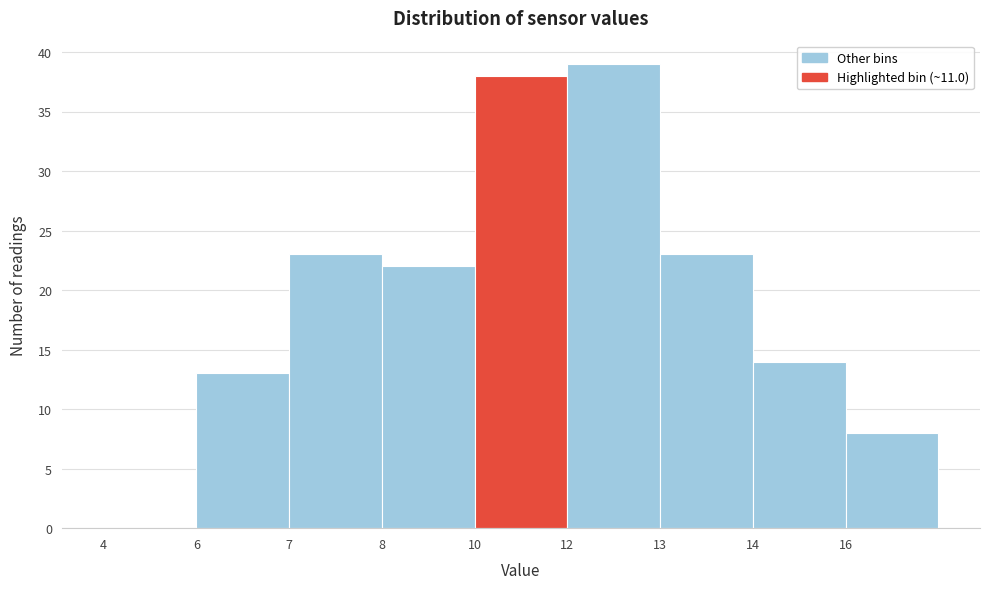

Reading left to right, extract all data points from this chart.

4=0	6=13	7=23	8=22	10=38	12=39	13=23	14=14	16=8